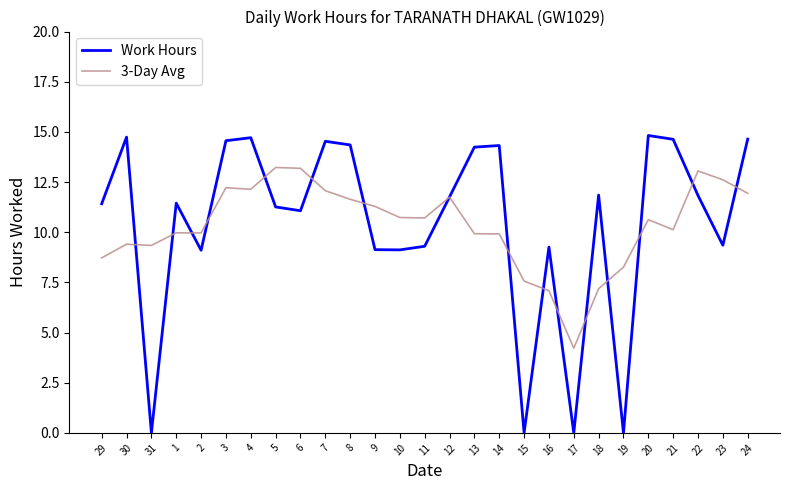

How many interior local valleys does the Work Hours series have?

8